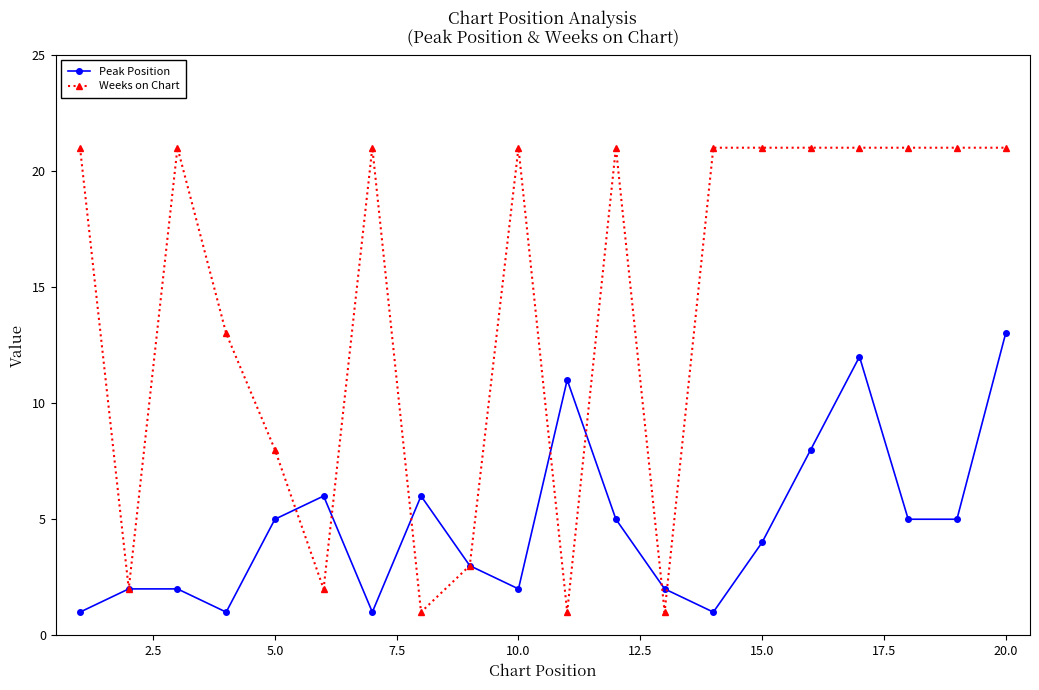

What is the value of the Weeks on Chart point at the 13th from the left?

1